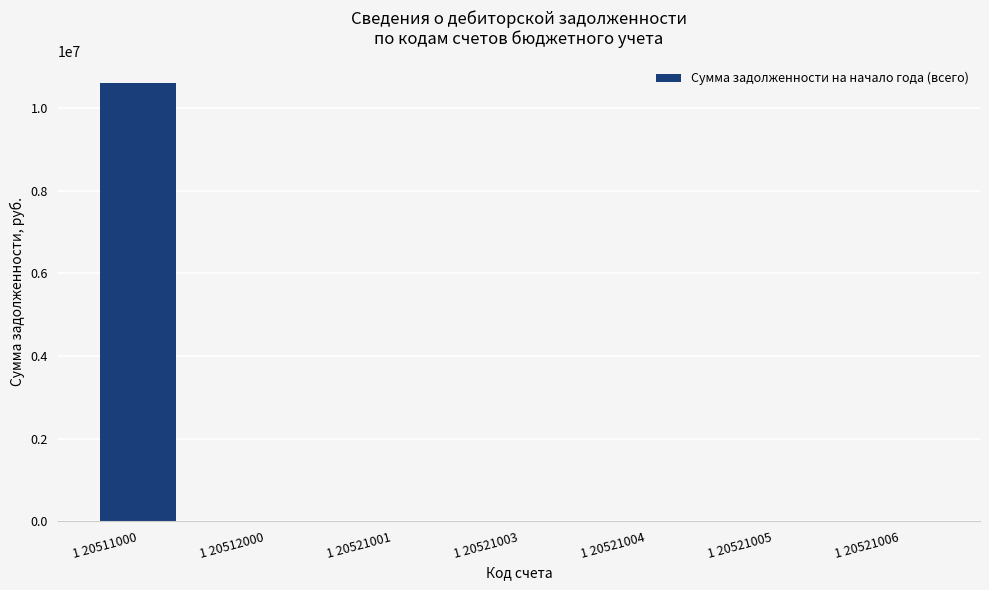

Are the bars horizontal?

No